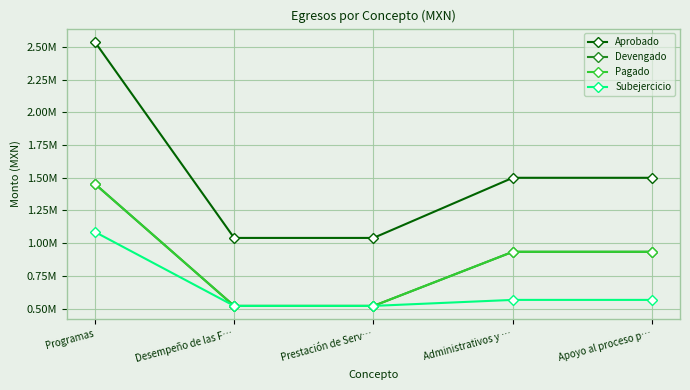

Which series has the largest total across all categories?

Aprobado